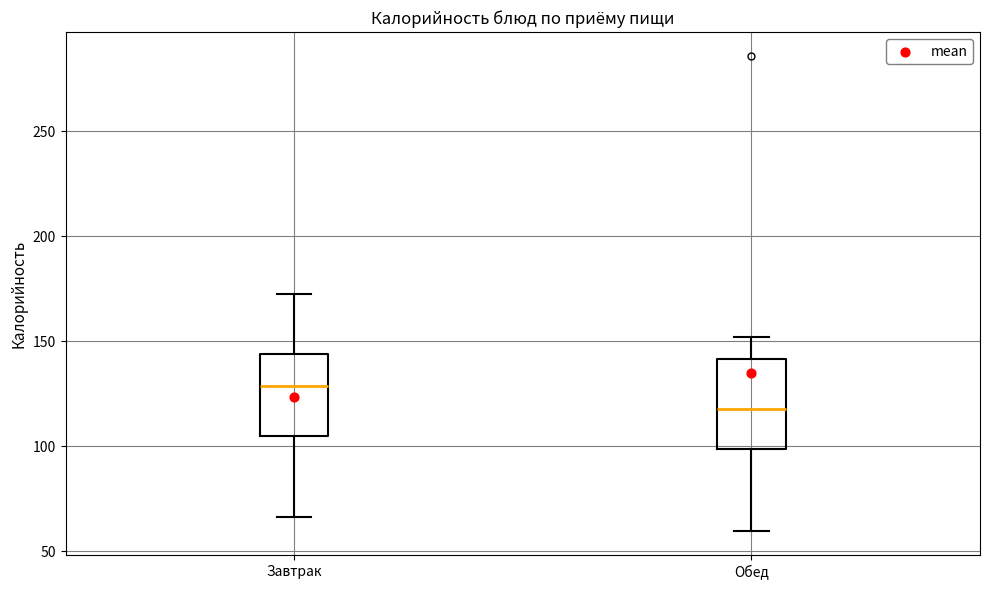

Reading left to right, read every box against the y-axis: the position of its median line, the range the box covers, and the ends of its whiskers. The values are not printed on the chart, so give them approximately, as read against the axis.

Завтрак: median 130, box 105 to 145, whiskers 65 to 175
Обед: median 120, box 100 to 140, whiskers 60 to 150